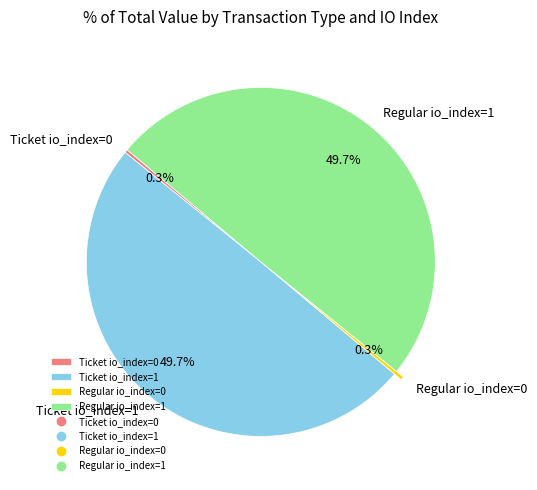

The Ticket io_index=0 slice represents 14% of the pie. True or false?

False